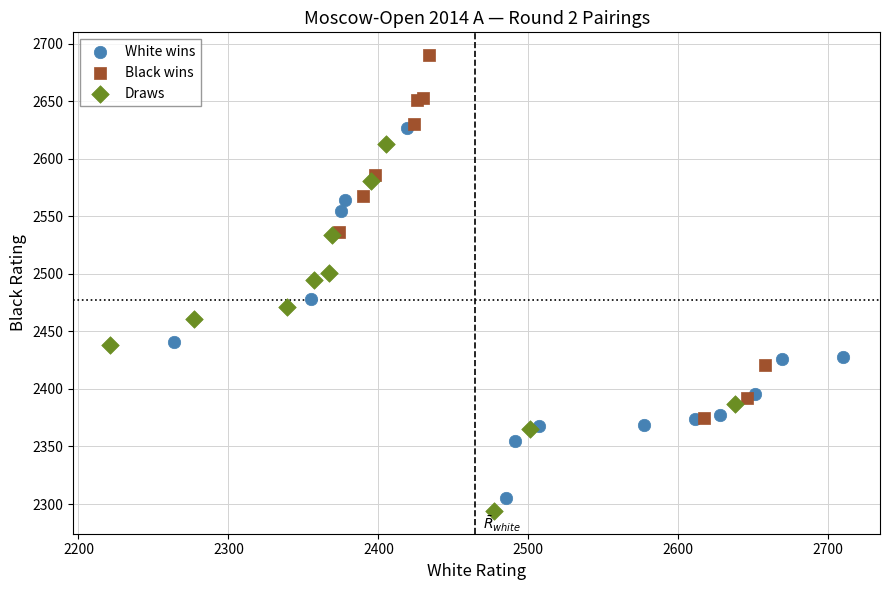

What are all the series names shown in the legend?

White wins, Black wins, Draws